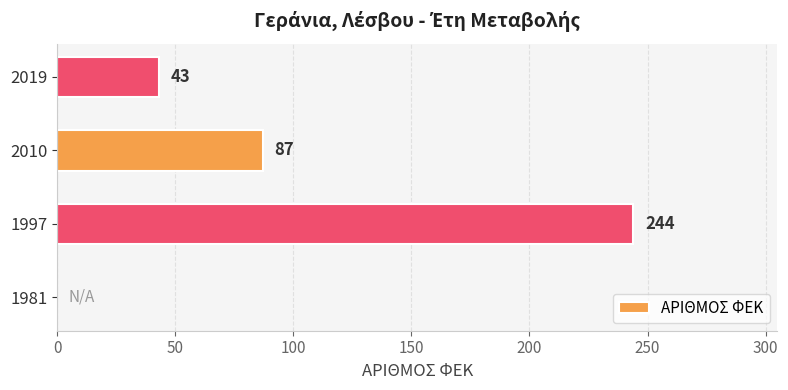

Reading bottom to top, extract all data points from this chart.

1981=0	1997=244	2010=87	2019=43